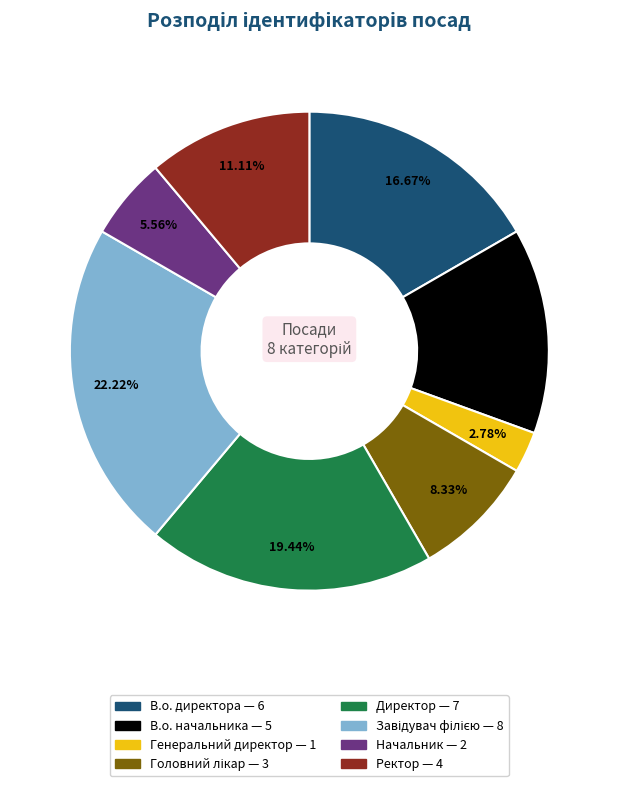

What is the ratio of the value at Начальник to the value at В.о. начальника?

0.4